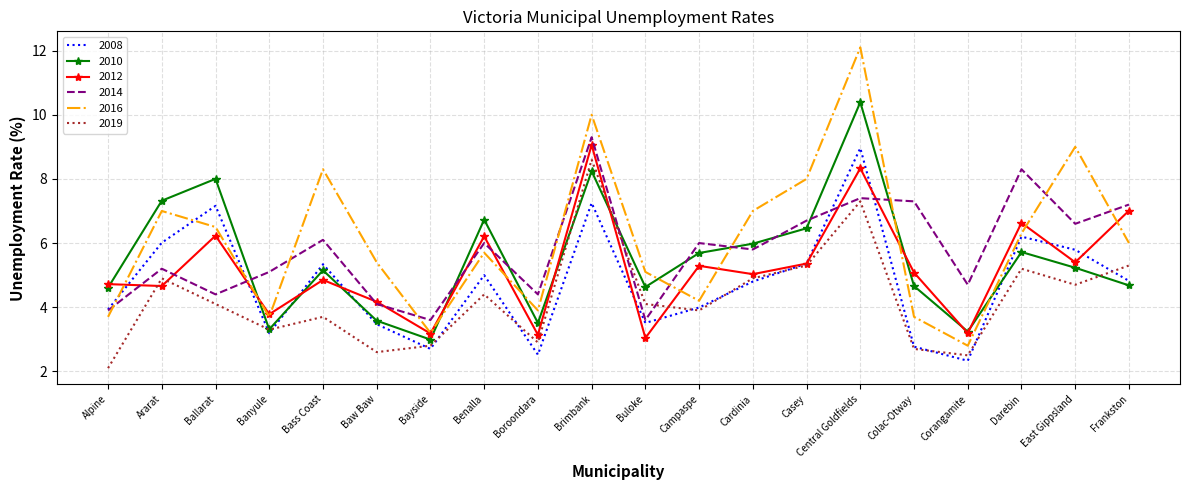

Which series has the largest total across all categories?

2016